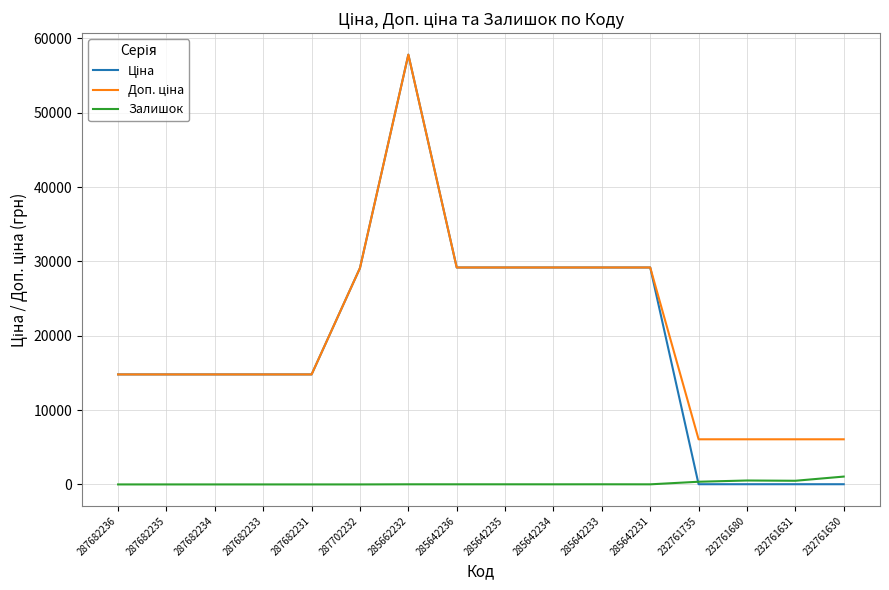

At which category is the sum across all series the highest?

285662232